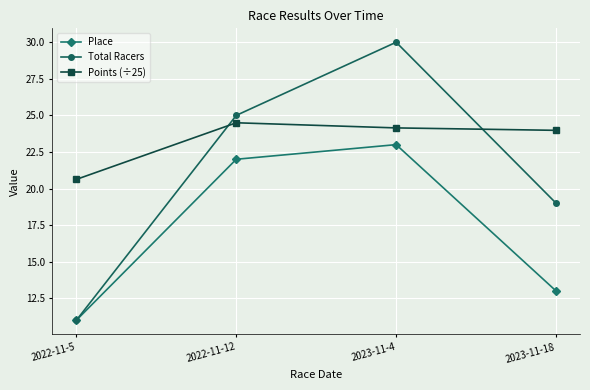

At which category is the sum across all series the highest?

2023-11-4